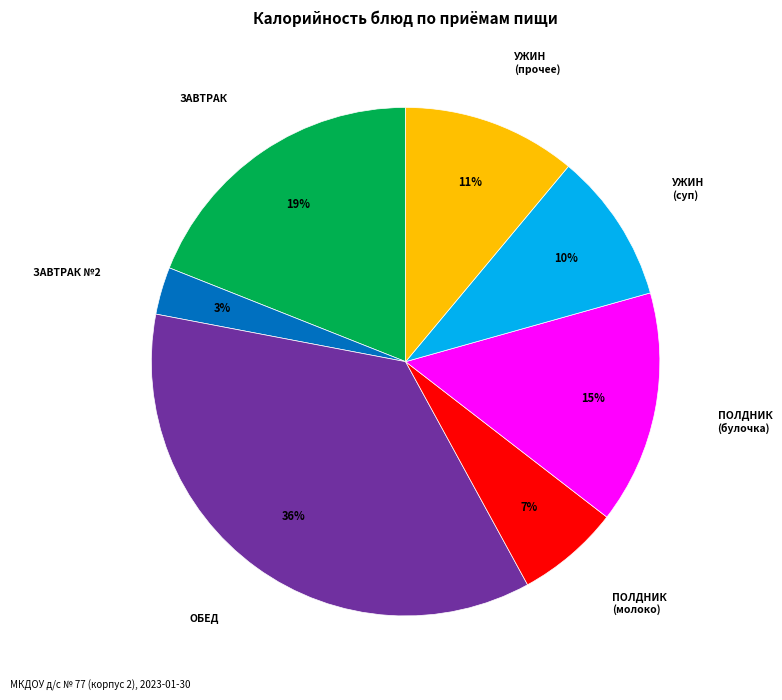

What percentage is the ПОЛДНИК (молоко) slice, to the nearest percent?

7%